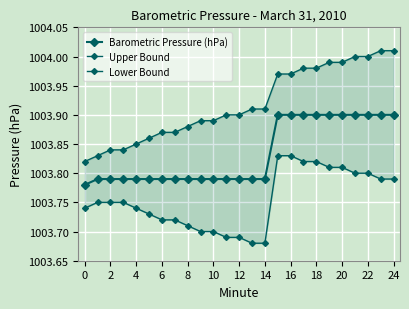

How many series are shown in this chart?

3